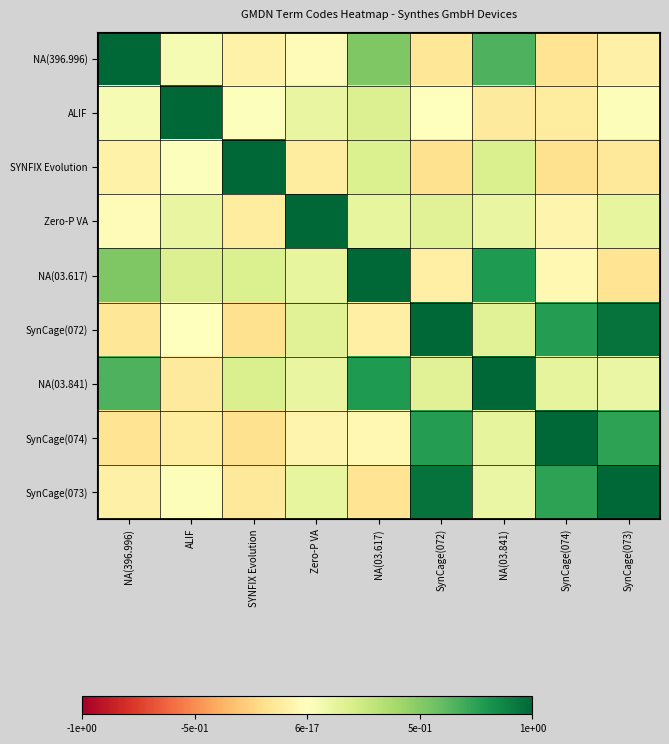

Between Zero-P VA and SYNFIX Evolution, which is larger?

Zero-P VA